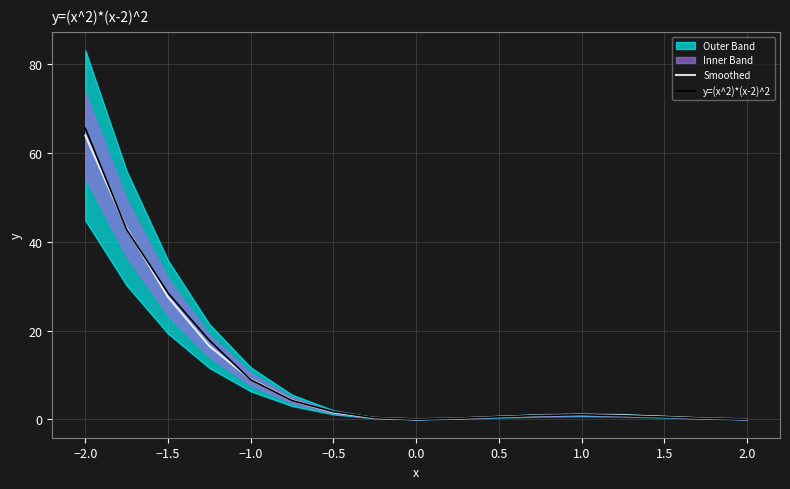

Is it true that Smoothed equals 32.9 at 0.0?

False